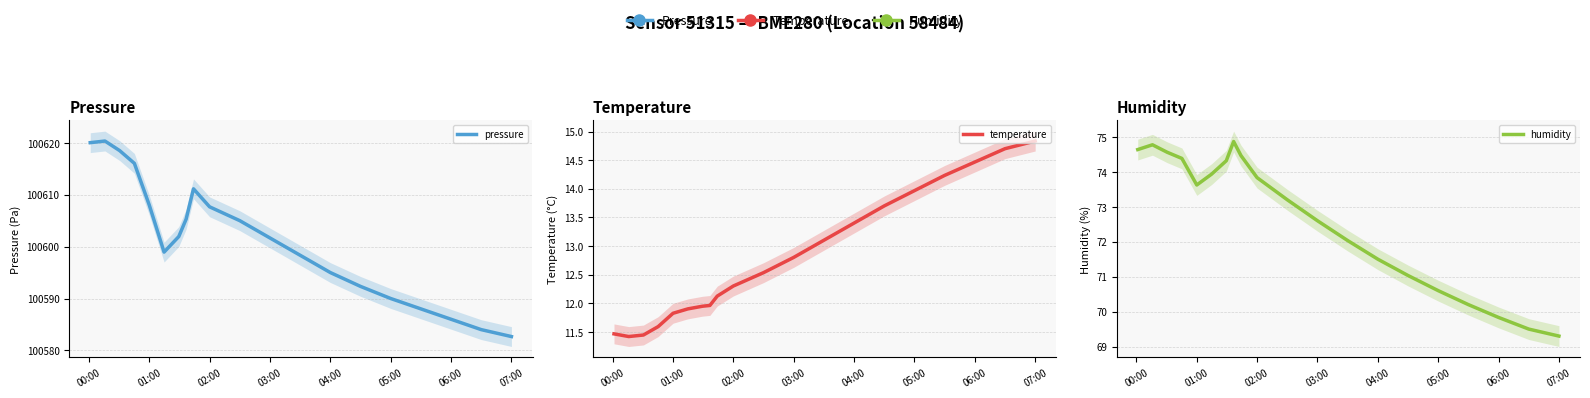

At how many categories does at least one series exceed 64505?

20